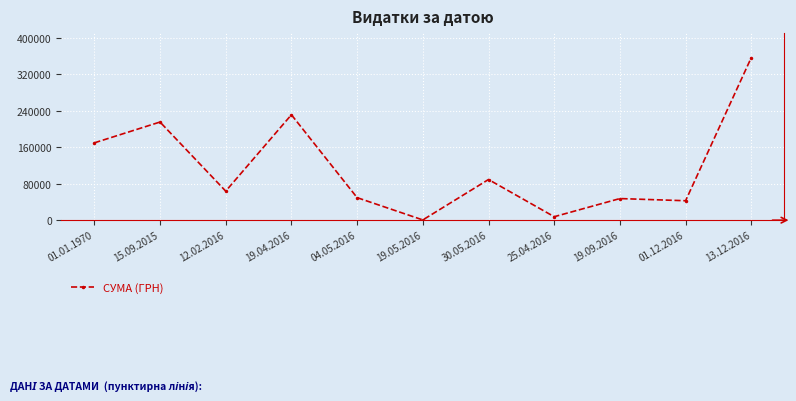

What is the label of the 7th point from the left?

30.05.2016